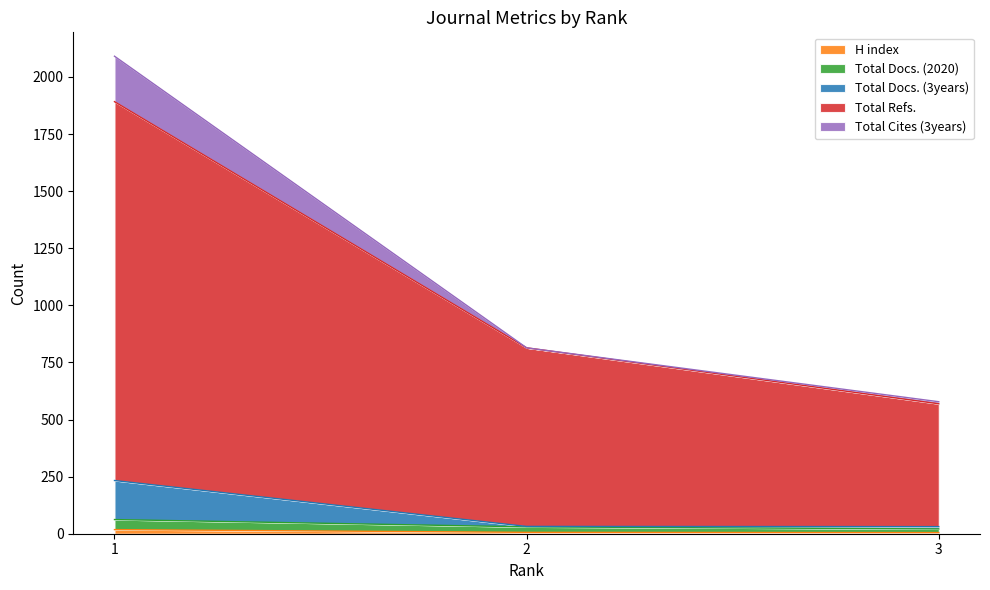

At how many categories does at least one series exceed 562?

3